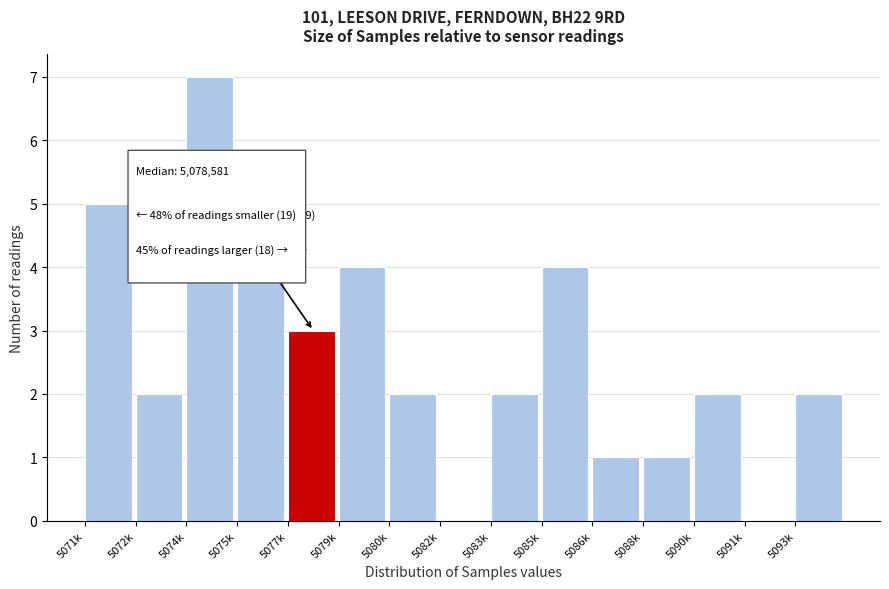

Reading left to right, transcribe all the data shown in this chart.

5071k=5	5072k=2	5074k=7	5075k=5	5077k=3	5079k=4	5080k=2	5082k=0	5083k=2	5085k=4	5086k=1	5088k=1	5090k=2	5091k=0	5093k=2